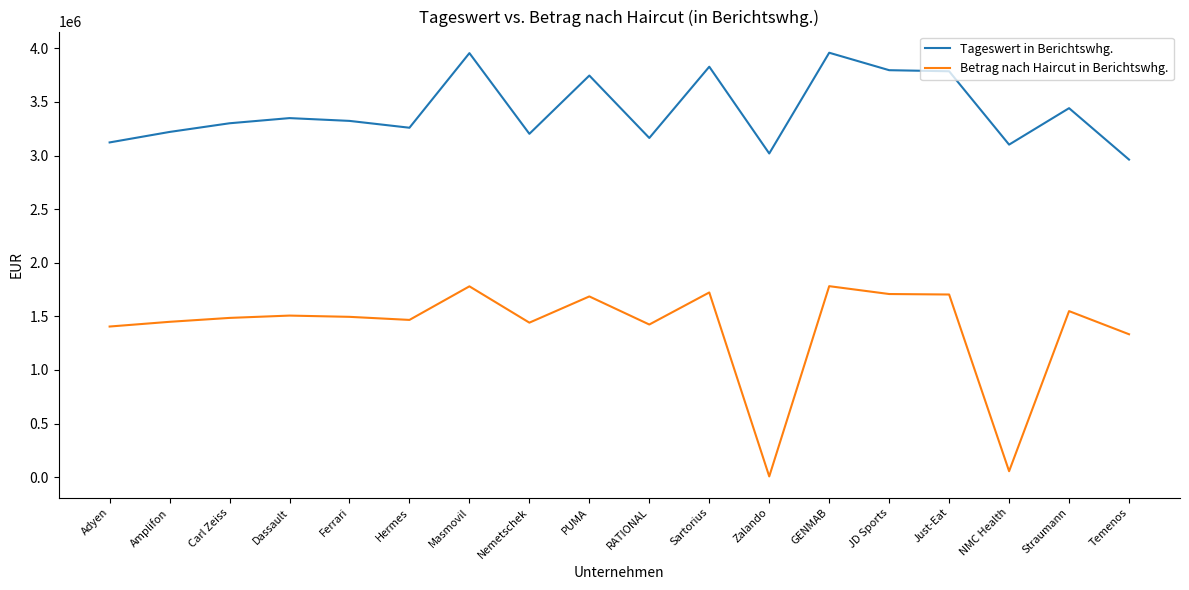

Rank the series by their average value, from lowest to highest.

Betrag nach Haircut in Berichtswhg., Tageswert in Berichtswhg.